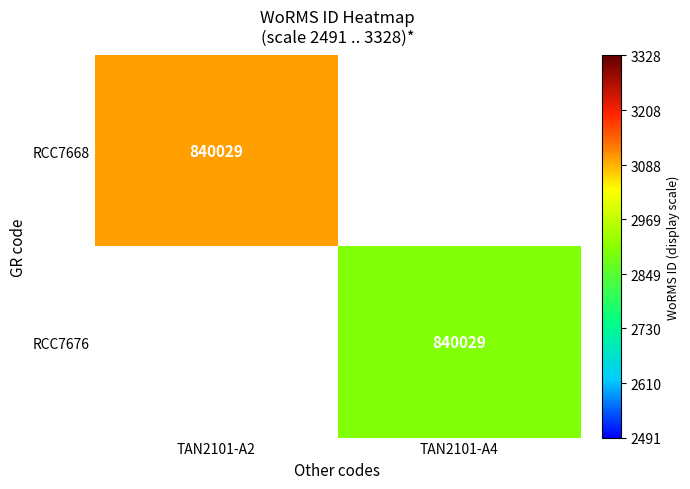

The RCC7676 series shows 868.2 at TAN2101-A4. True or false?

False